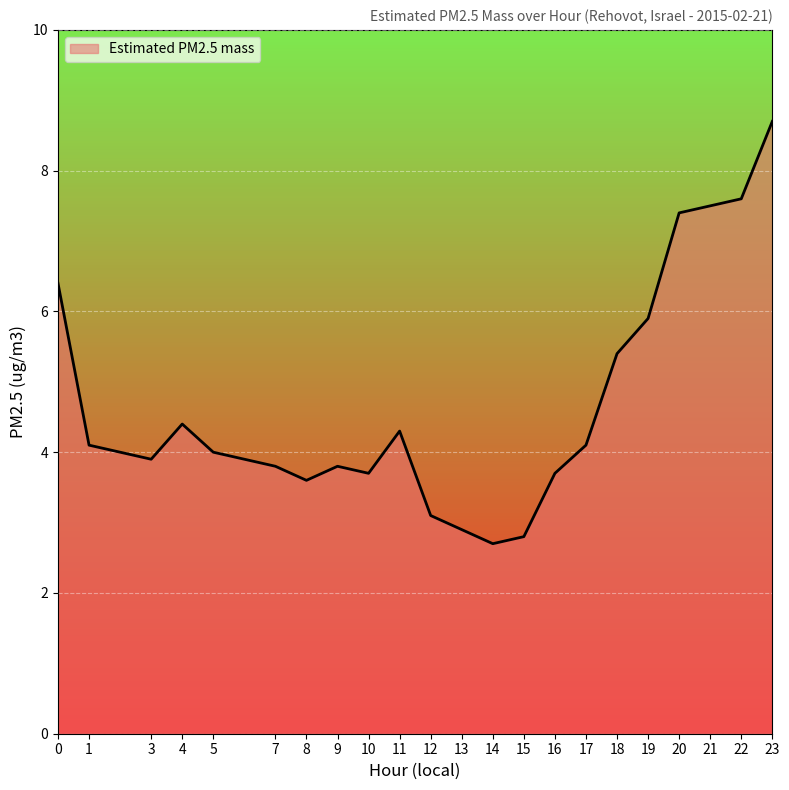

Reading left to right, list all the values displayed in this chart.

6.4	4.1	3.9	4.4	4.0	3.8	3.6	3.8	3.7	4.3	3.1	2.9	2.7	2.8	3.7	4.1	5.4	5.9	7.4	7.5	7.6	8.7